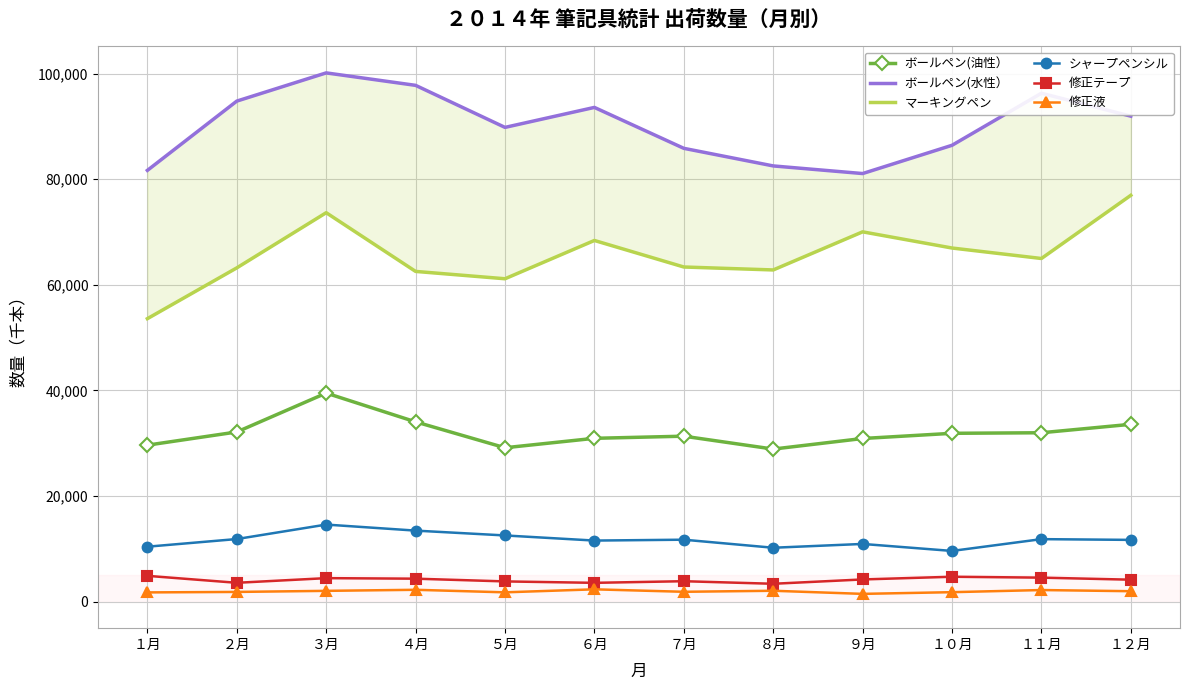

Reading left to right, transcribe all the data shown in this chart.

ボールペン(油性）: １月=29649	２月=32147	３月=39510	４月=34061	５月=29159	６月=30945	７月=31349	８月=28907	９月=30910	１０月=31893	１１月=31999	１２月=33597
ボールペン(水性）: １月=81685	２月=94802	３月=100146	４月=97785	５月=89824	６月=93608	７月=85860	８月=82528	９月=81083	１０月=86435	１１月=96293	１２月=91950
マーキングペン: １月=53603	２月=63220	３月=73668	４月=62551	５月=61160	６月=68411	７月=63387	８月=62829	９月=70045	１０月=66981	１１月=64998	１２月=76965
シャープペンシル: １月=10420	２月=11870	３月=14609	４月=13466	５月=12551	６月=11581	７月=11746	８月=10222	９月=10943	１０月=9618	１１月=11852	１２月=11711
修正テープ: １月=4901	２月=3584	３月=4465	４月=4364	５月=3846	６月=3576	７月=3885	８月=3399	９月=4218	１０月=4730	１１月=4561	１２月=4173
修正液: １月=1765	２月=1855	３月=2059	４月=2259	５月=1779	６月=2348	７月=1881	８月=2076	９月=1487	１０月=1808	１１月=2213	１２月=1992